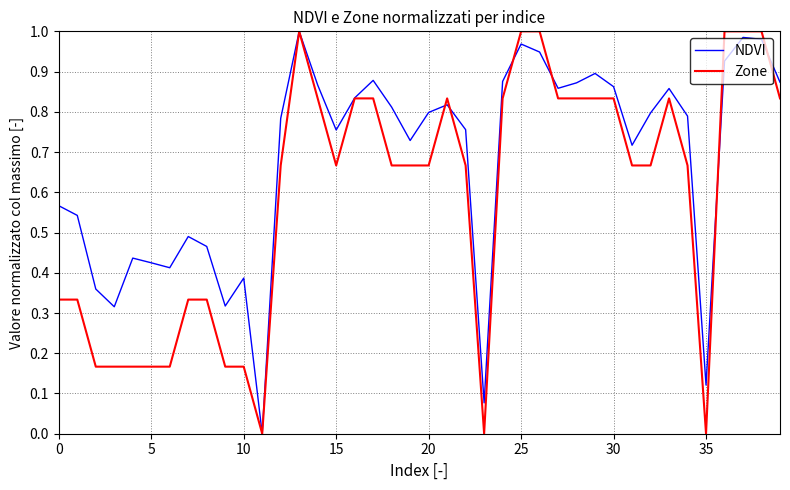

What are all the series names shown in the legend?

NDVI, Zone